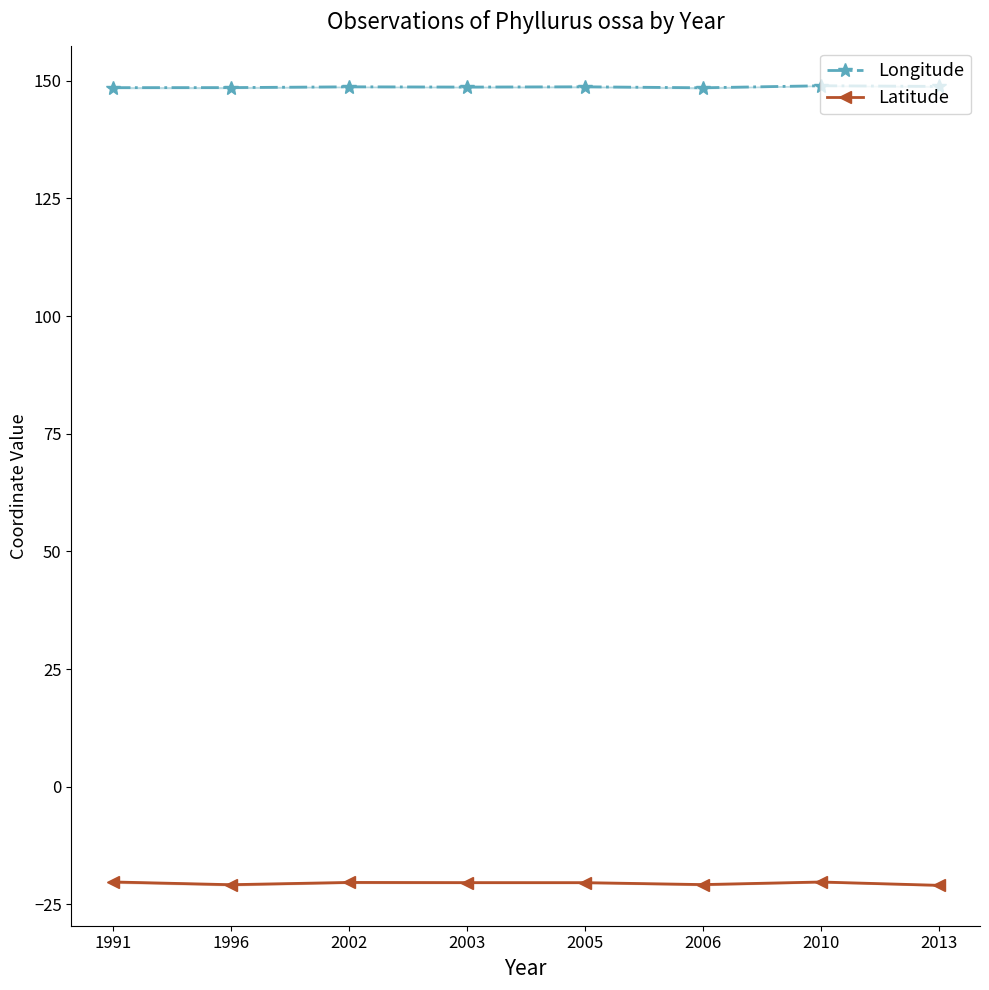

What is the average value of the Longitude series?

148.7